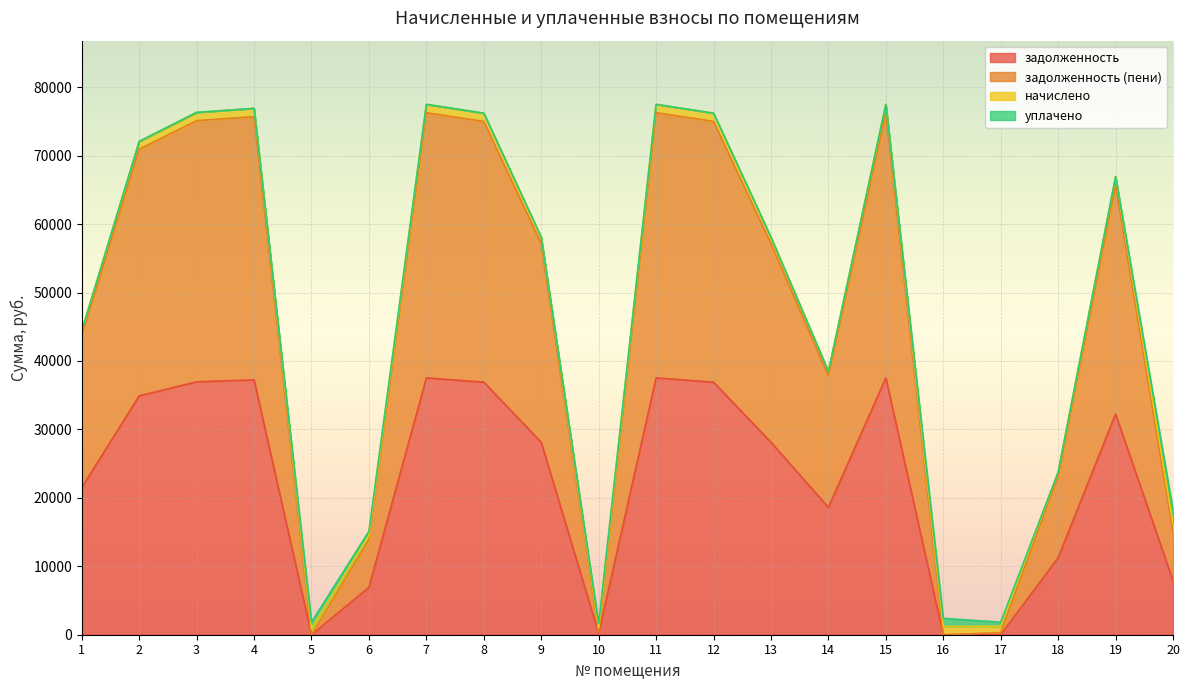

What are all the series names shown in the legend?

задолженность, задолженность (пени), начислено, уплачено